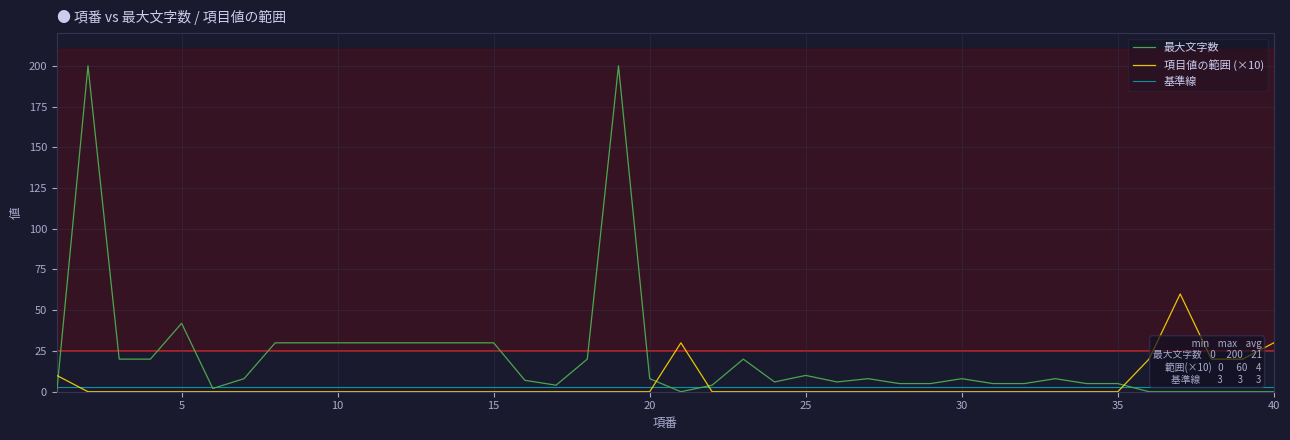

How many times do 項目値の範囲 (×10) and 最大文字数 cross each other?

4